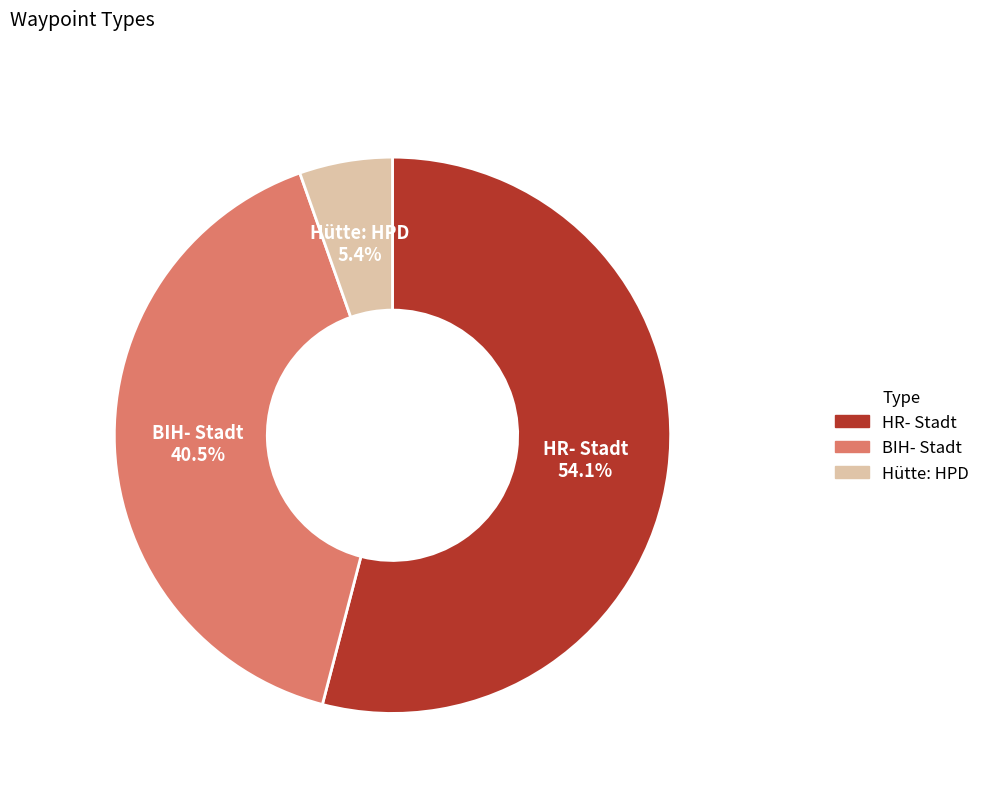

What percentage is NOT represented by Hütte: HPD?

94.6%